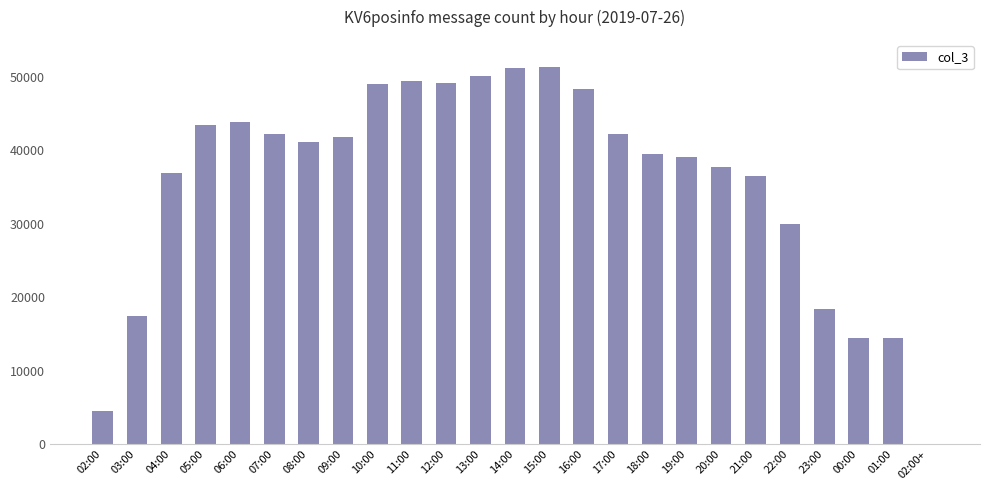

Where is the data nearest to the value 25647?

22:00